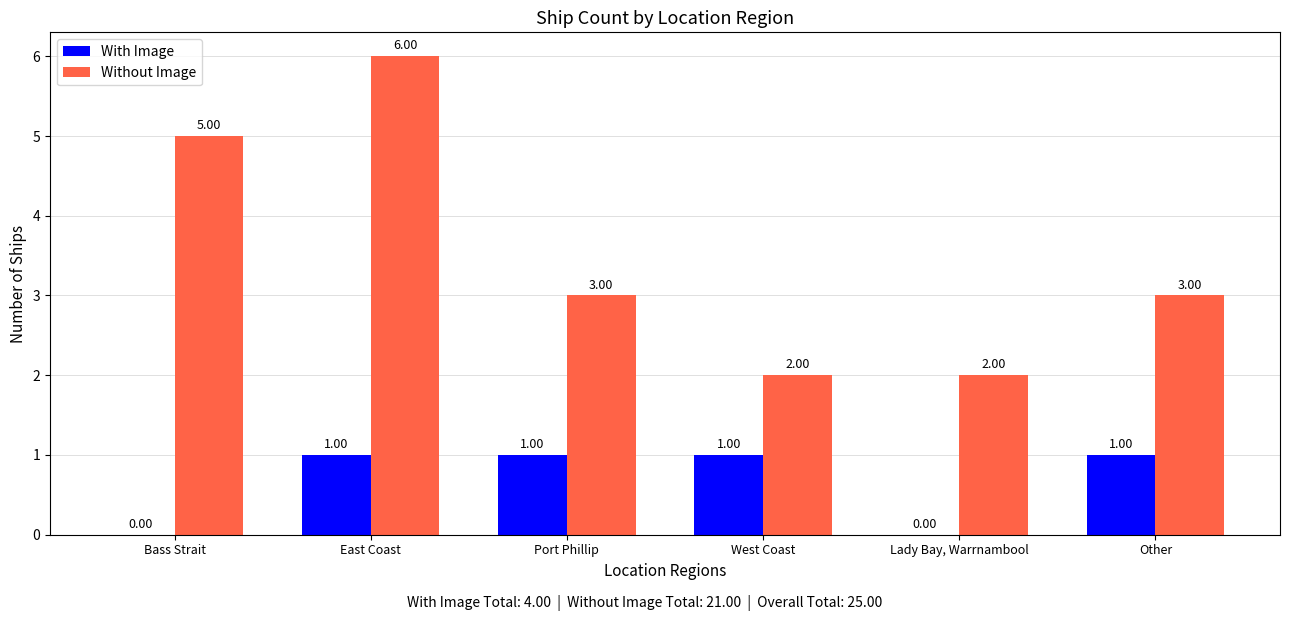

Reading left to right, list all the values displayed in this chart.

With Image: Bass Strait=0	East Coast=1	Port Phillip=1	West Coast=1	Lady Bay, Warrnambool=0	Other=1
Without Image: Bass Strait=5	East Coast=6	Port Phillip=3	West Coast=2	Lady Bay, Warrnambool=2	Other=3